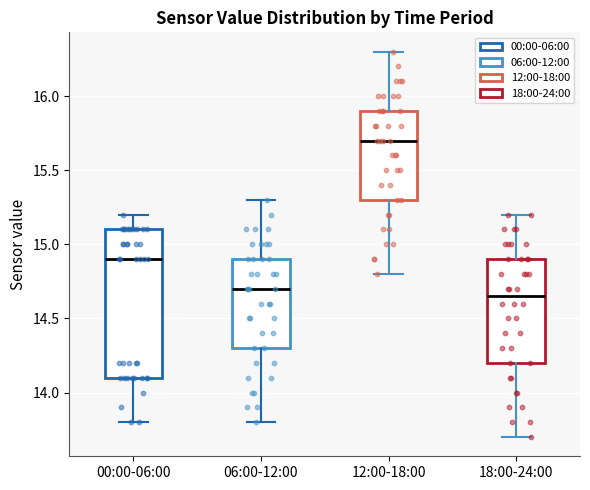

Reading left to right, transcribe this box plot: for each box, give where its median line is, the range the box spans, and where its two whiskers end, as read against the y-axis. The values are not printed on the chart, so give them approximately, as read against the axis.

00:00-06:00: median 14.90, box 14.10 to 15.10, whiskers 13.80 to 15.20
06:00-12:00: median 14.70, box 14.30 to 14.90, whiskers 13.80 to 15.30
12:00-18:00: median 15.70, box 15.30 to 15.90, whiskers 14.80 to 16.30
18:00-24:00: median 14.65, box 14.20 to 14.90, whiskers 13.70 to 15.20